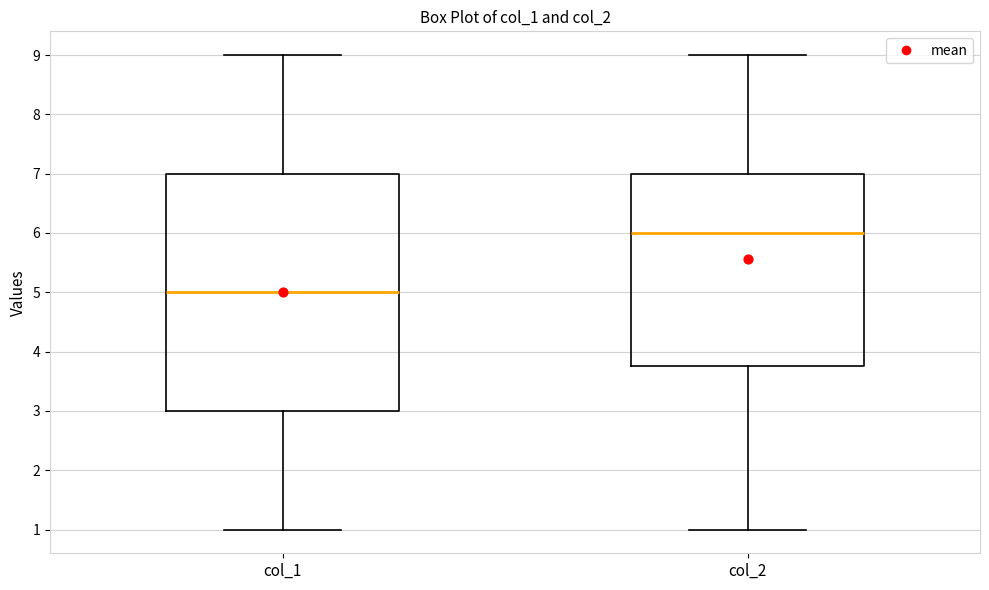

Where is the upper edge of the box for col_1 on the y-axis? The values are not printed on the chart, so give them approximately, as read against the axis.

7.0